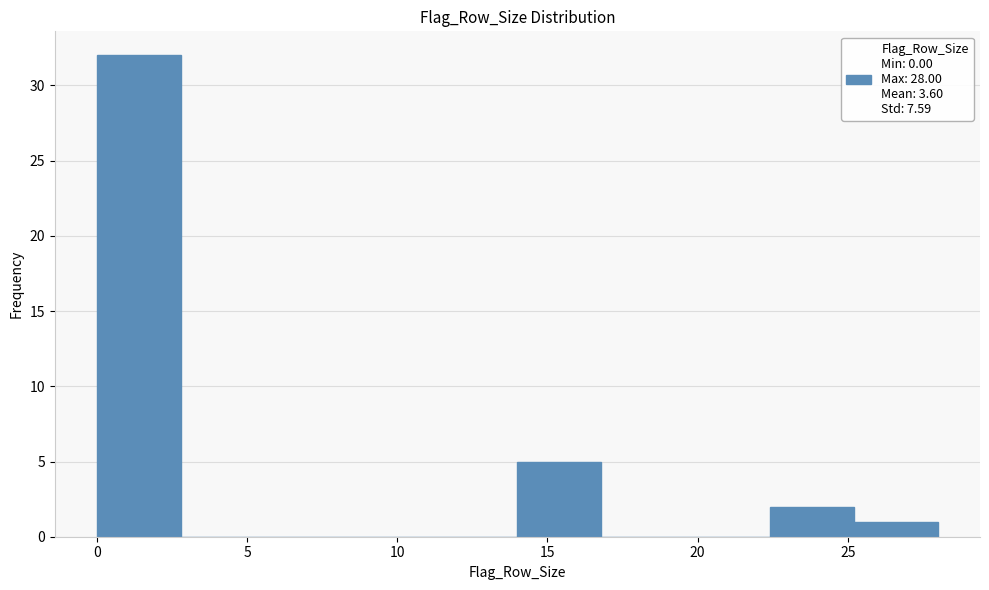

Which range on the x-axis has the tallest bar?

0.0 to 2.8